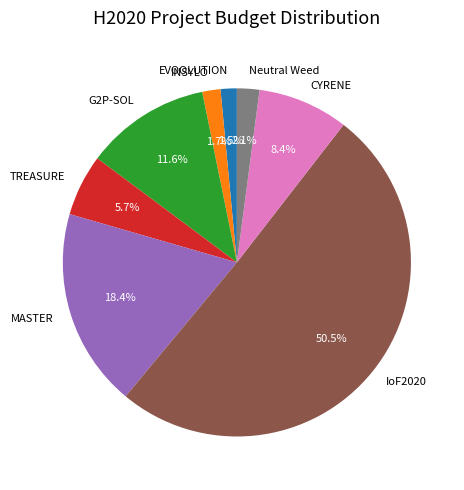

To the nearest percent, what is the difference between the IoF2020 and INSYLO slice percentages?

49%